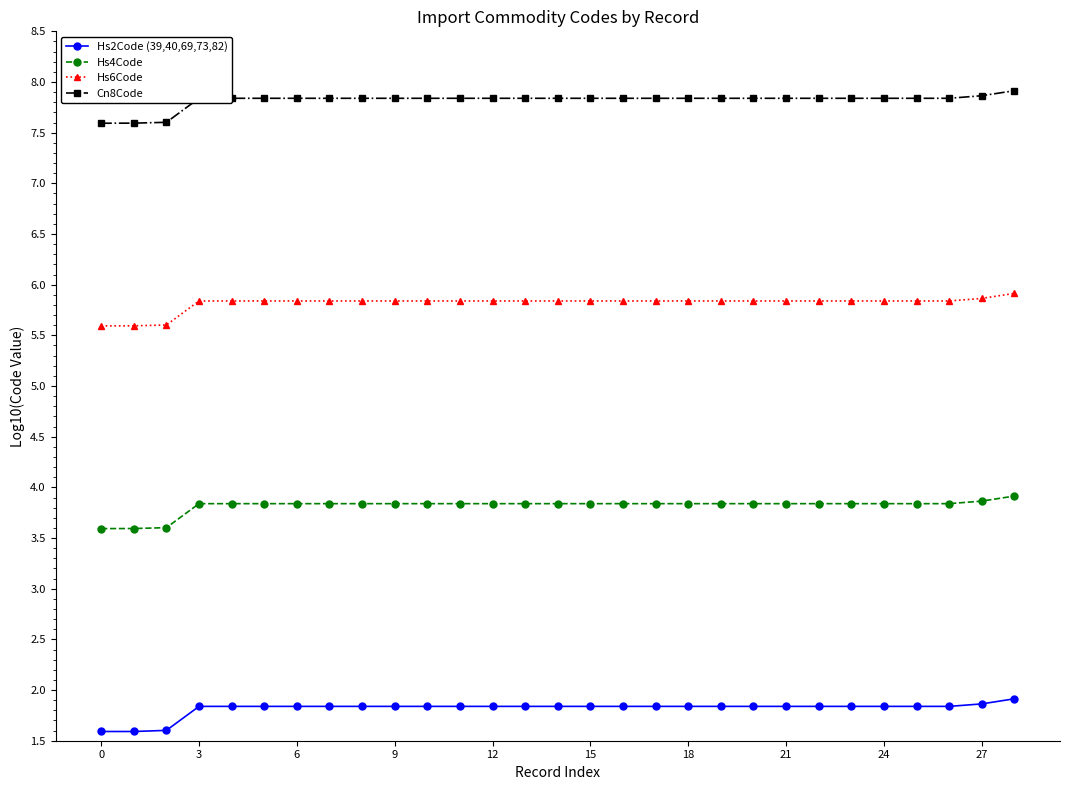

True or false: Hs4Code and Hs6Code intersect in this chart.

False